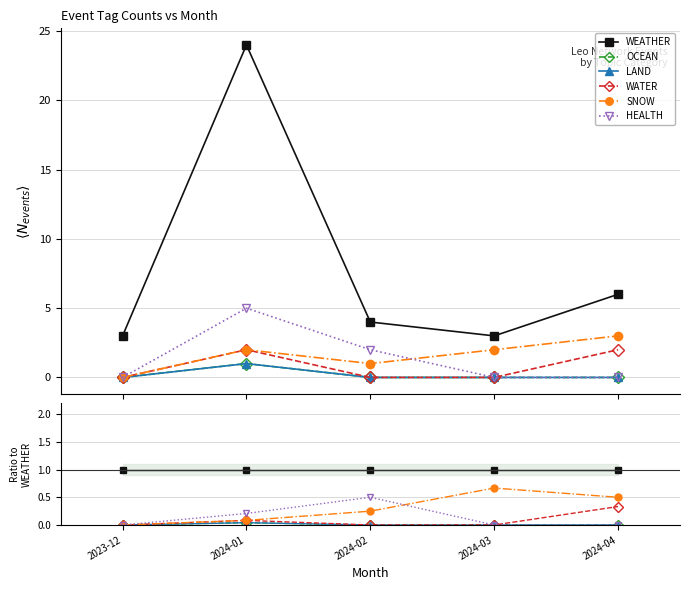

True or false: OCEAN and LAND cross at least once.

False